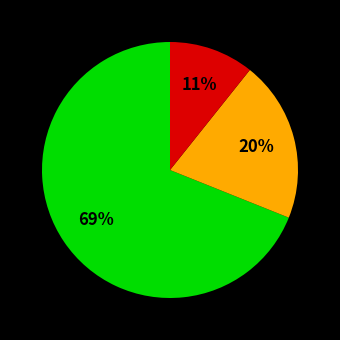

Is there any slice that represents more than half of the pie?

Yes